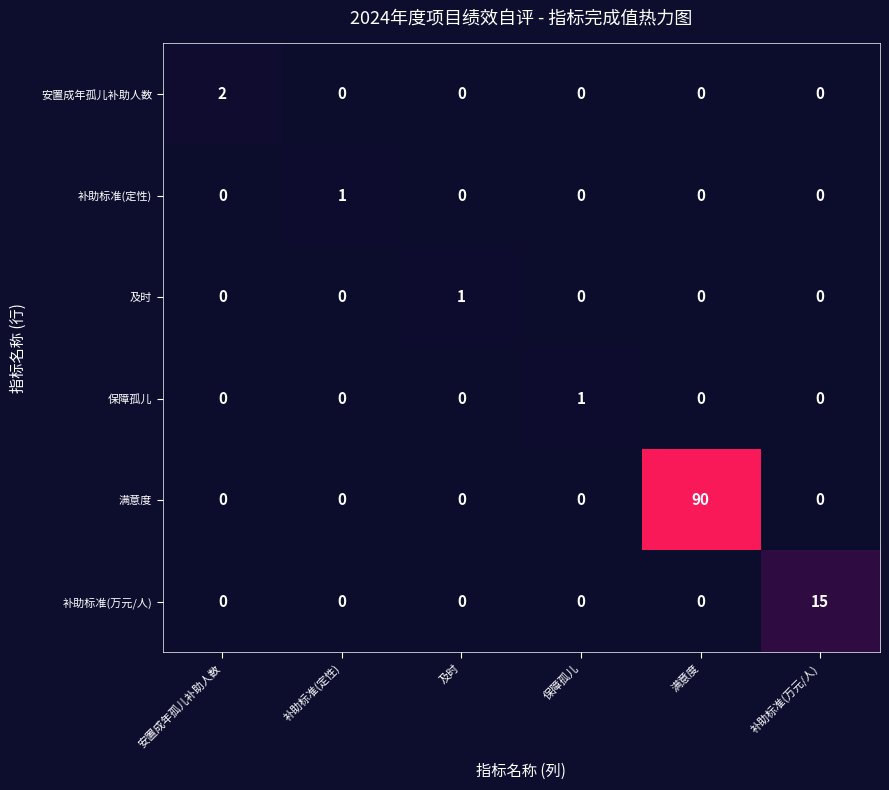

What is the total value across all series at 安置成年孤儿补助人数?

2